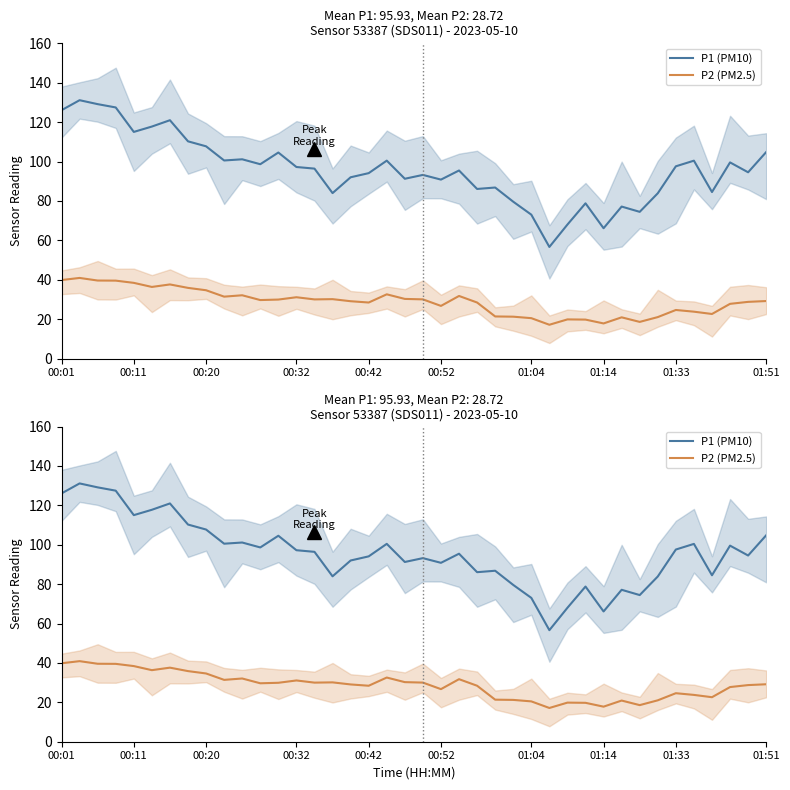

How many interior local valleys does the P1 (PM10) series have?

12